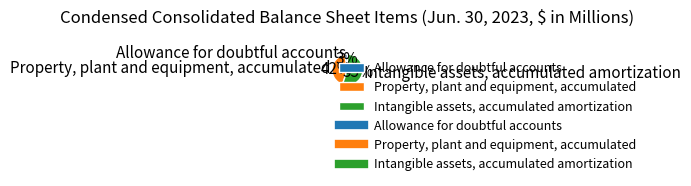

Which has a higher value, Property, plant and equipment, accumulated or Allowance for doubtful accounts?

Property, plant and equipment, accumulated